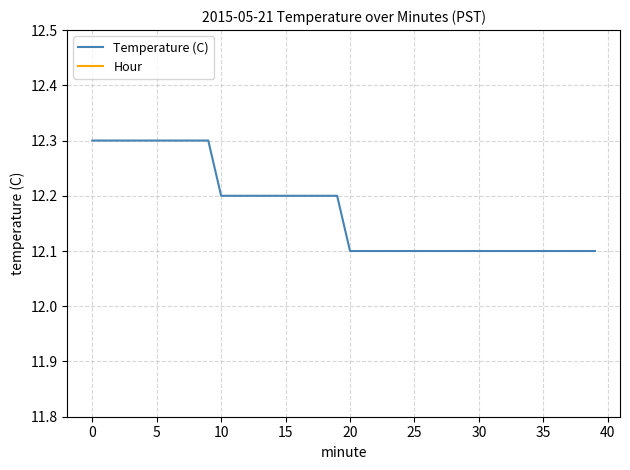

What is the lowest value of the Temperature (C) series?

12.1